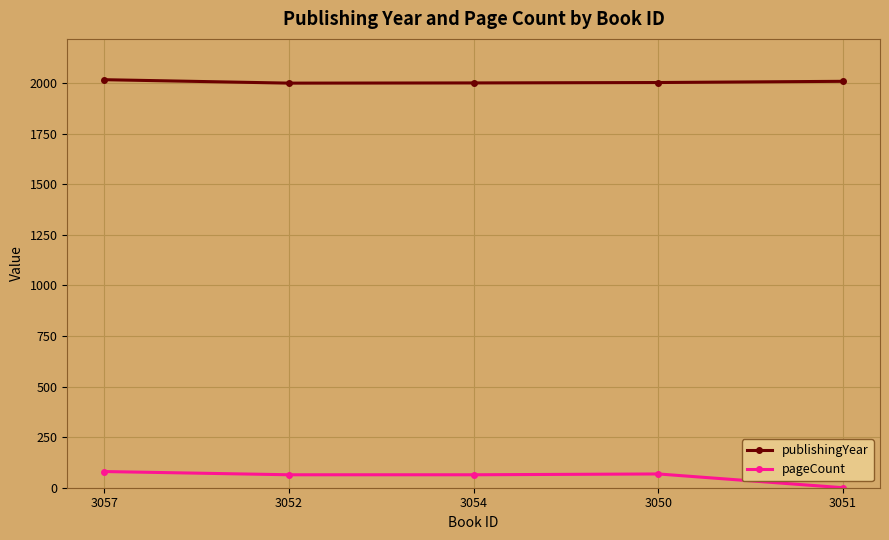

What is the difference between the highest and lowest values at 3051?

2008